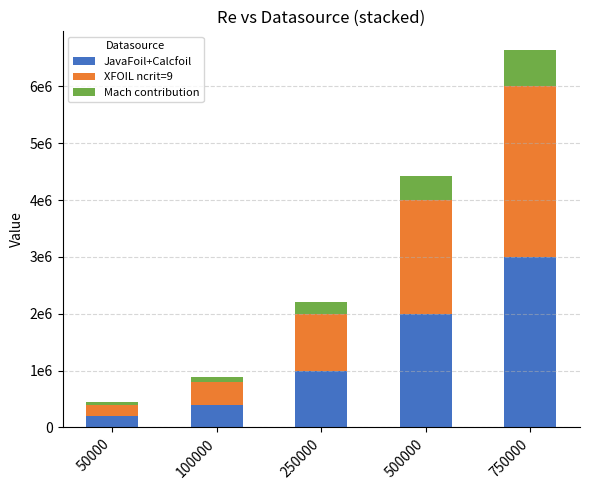

Does the chart contain stacked bars?

Yes